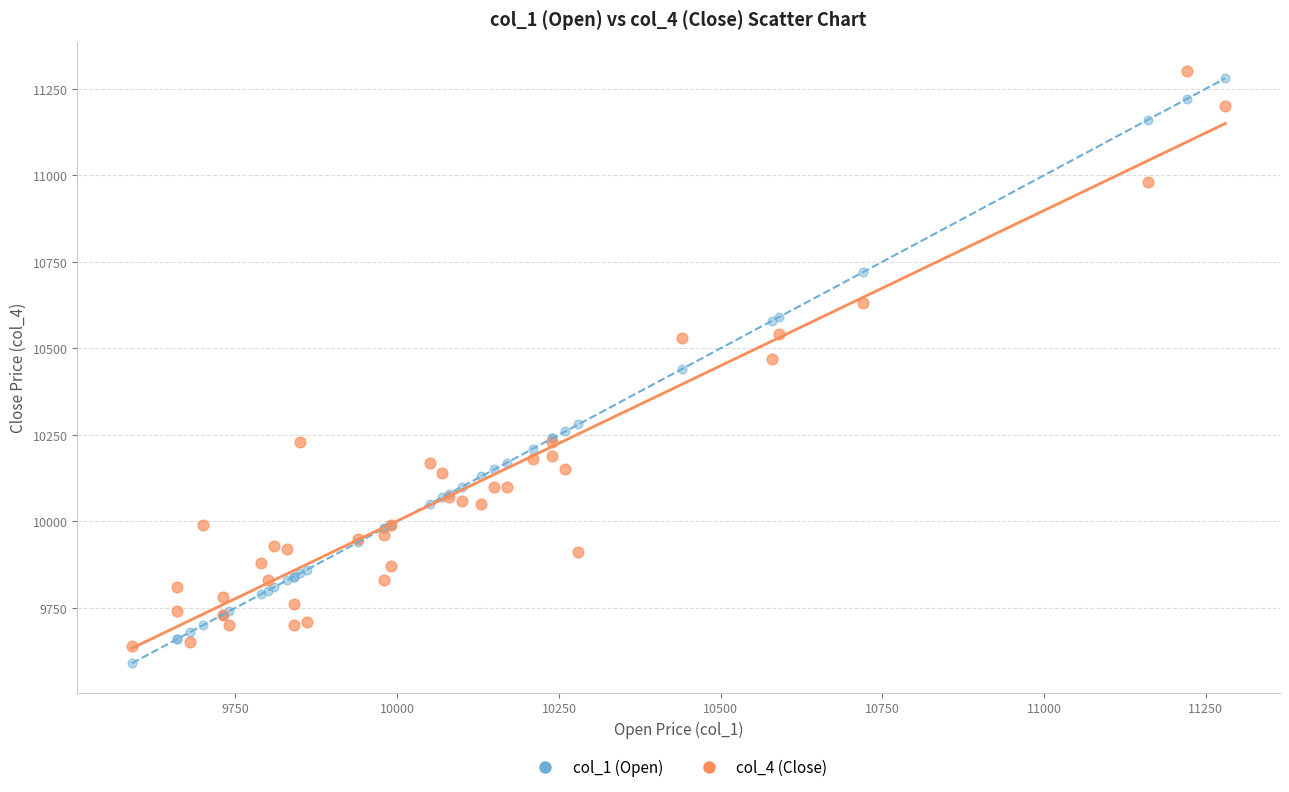

What is the X range (max minus min) for the scatter plot?

1690